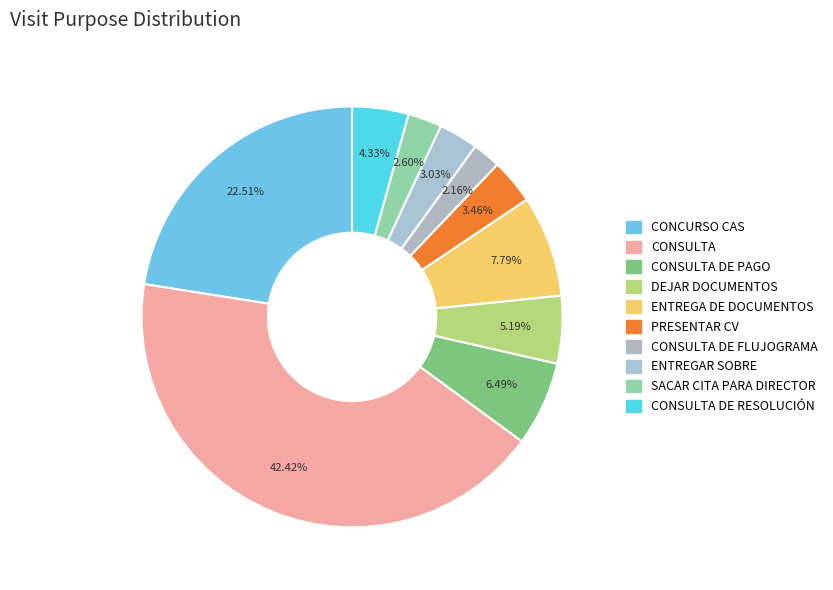

Count the number of slices in the pie.

10